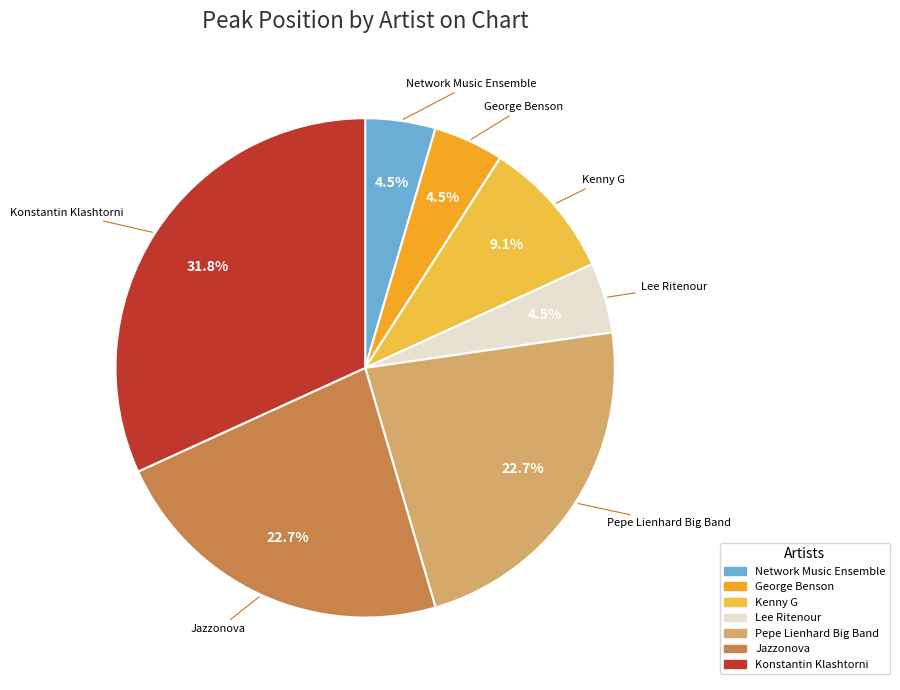

Count the number of slices in the pie.

7